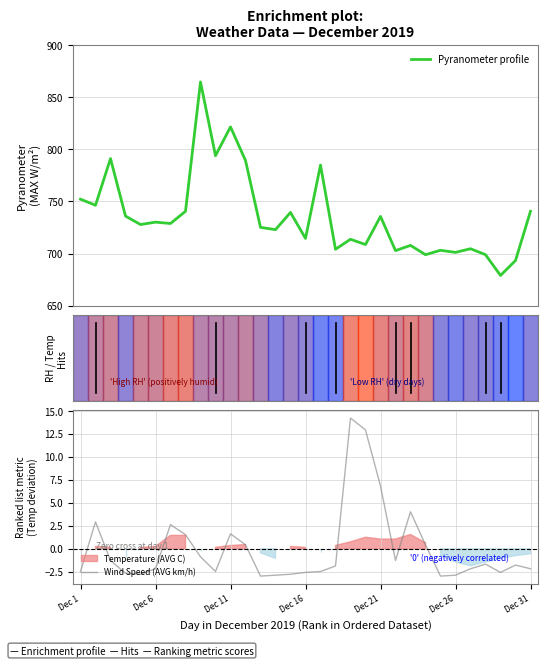

The value of Pyranometer profile at 19 is 708.7. True or false?

True